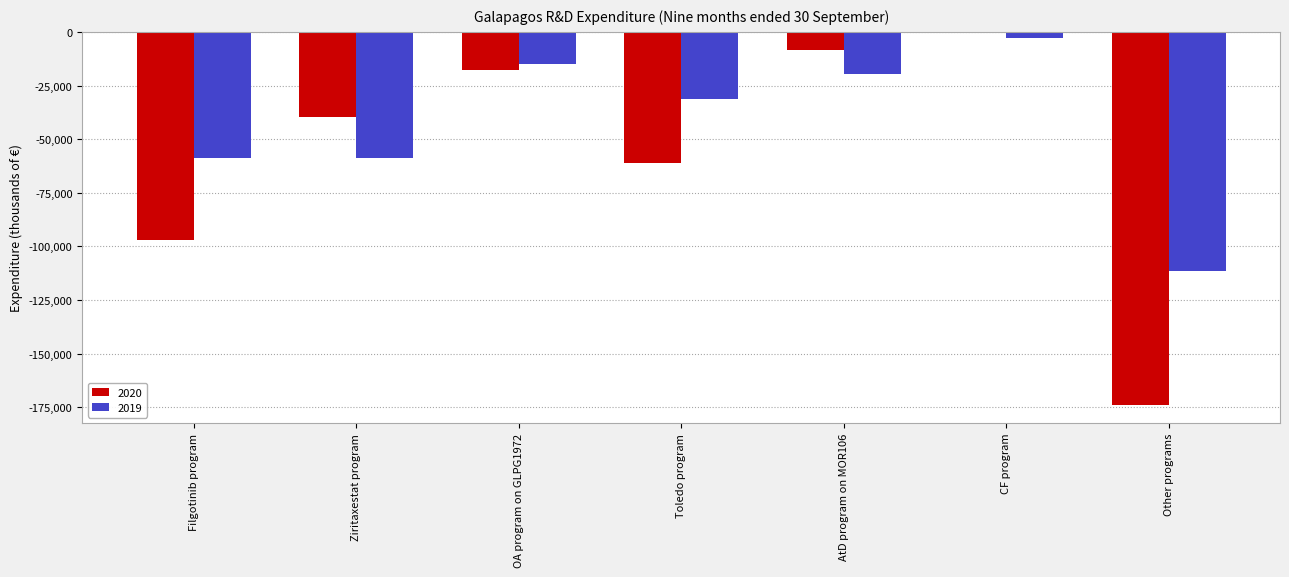

Where is 2020 nearest to the value -86861?

Filgotinib program